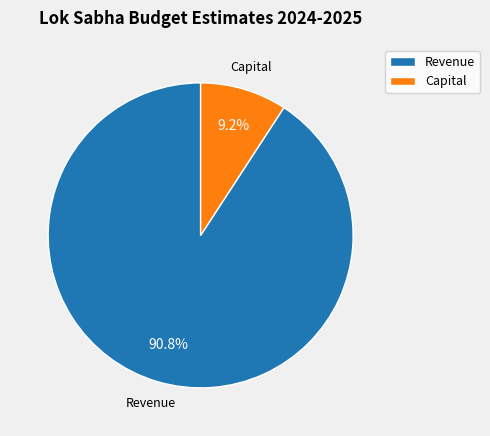

True or false: Revenue accounts for 79% of the total.

False